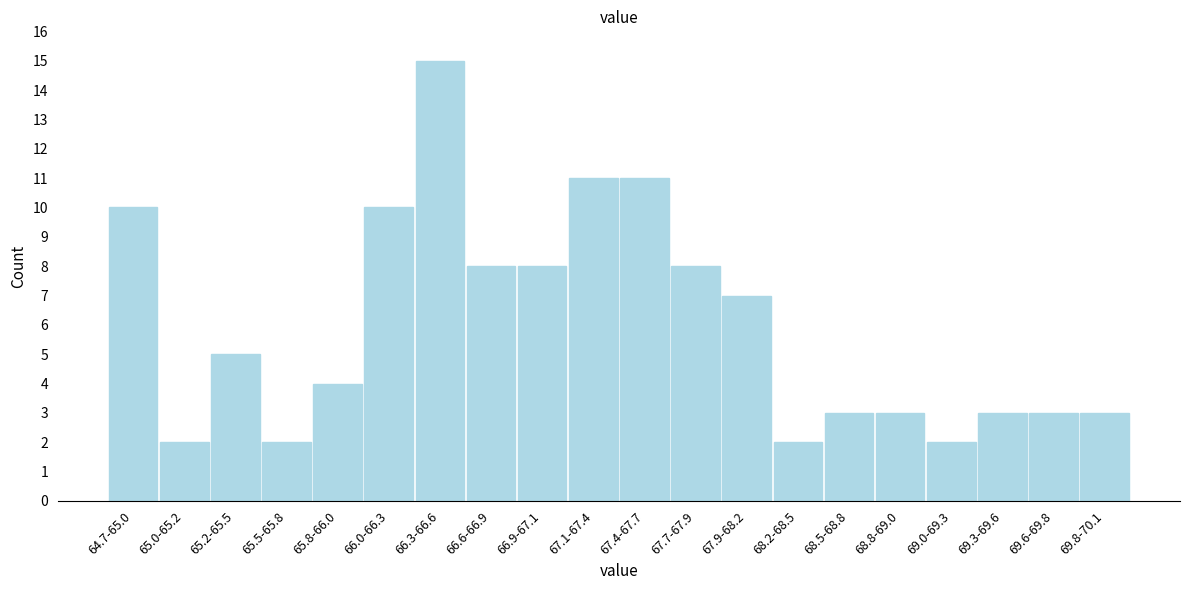

Reading left to right, extract all data points from this chart.

10	2	5	2	4	10	15	8	8	11	11	8	7	2	3	3	2	3	3	3